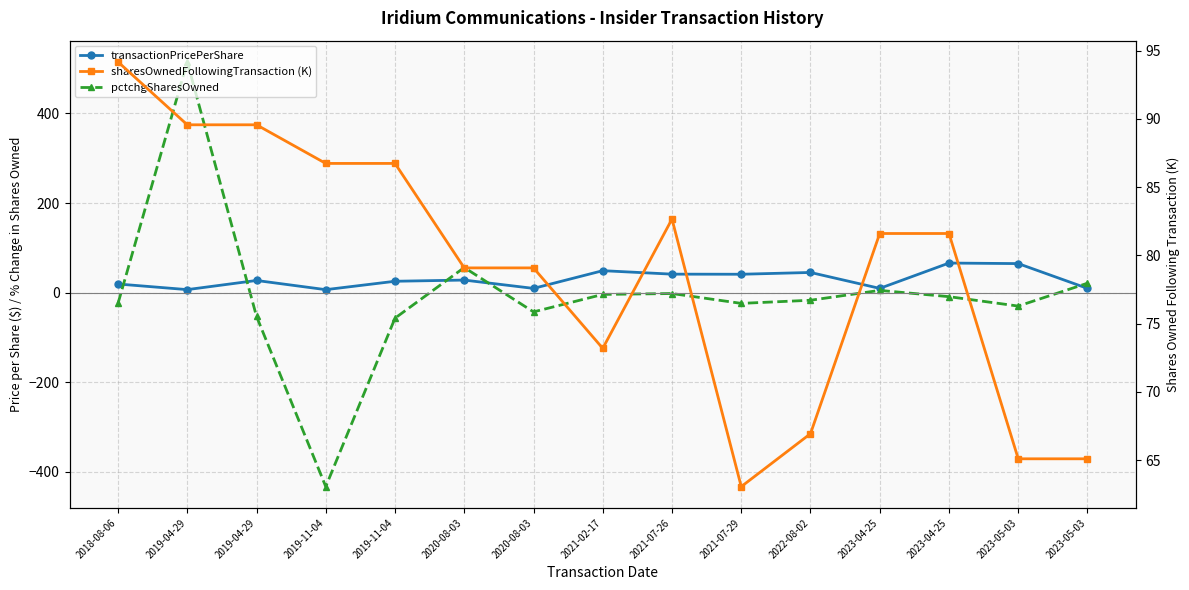

Is it true that sharesOwnedFollowingTransaction (K) equals 82.6 at 2021-07-29?

False